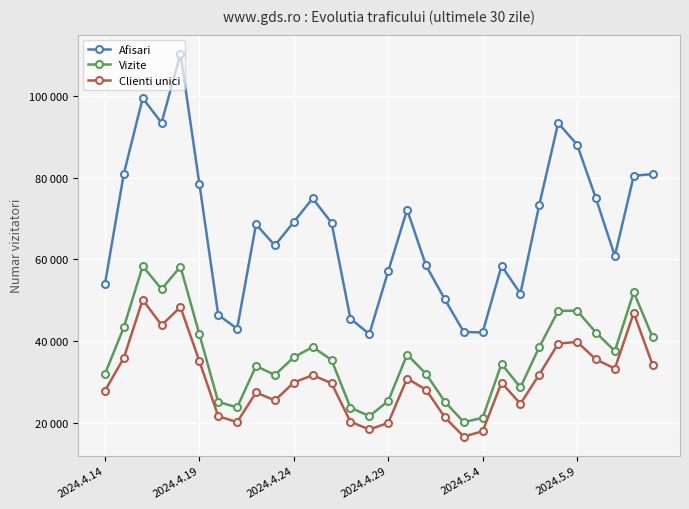

List the series in order of their overall mean, highest first.

Afisari, Vizite, Clienti unici